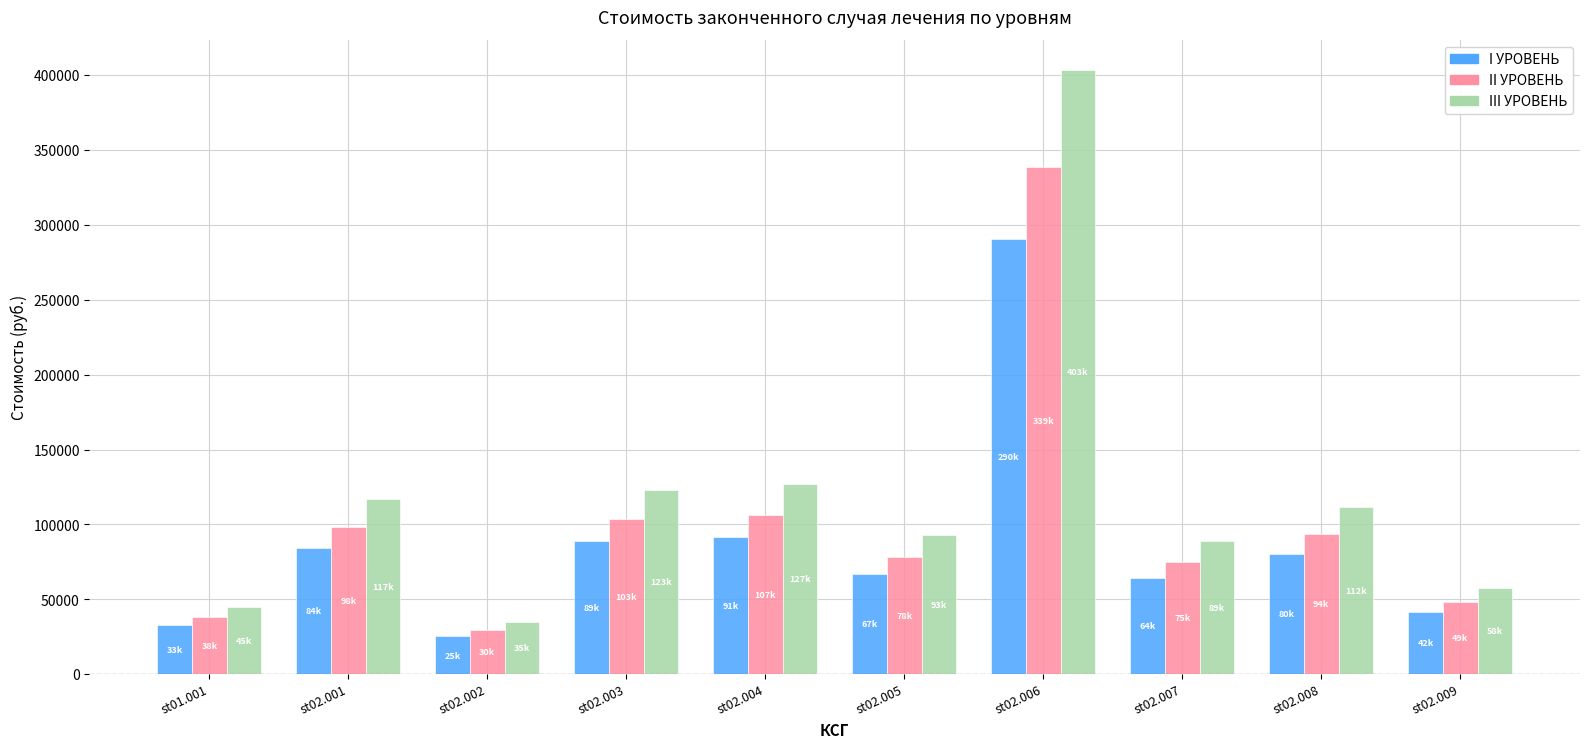

List the series in order of their overall mean, highest first.

III УРОВЕНЬ, II УРОВЕНЬ, I УРОВЕНЬ